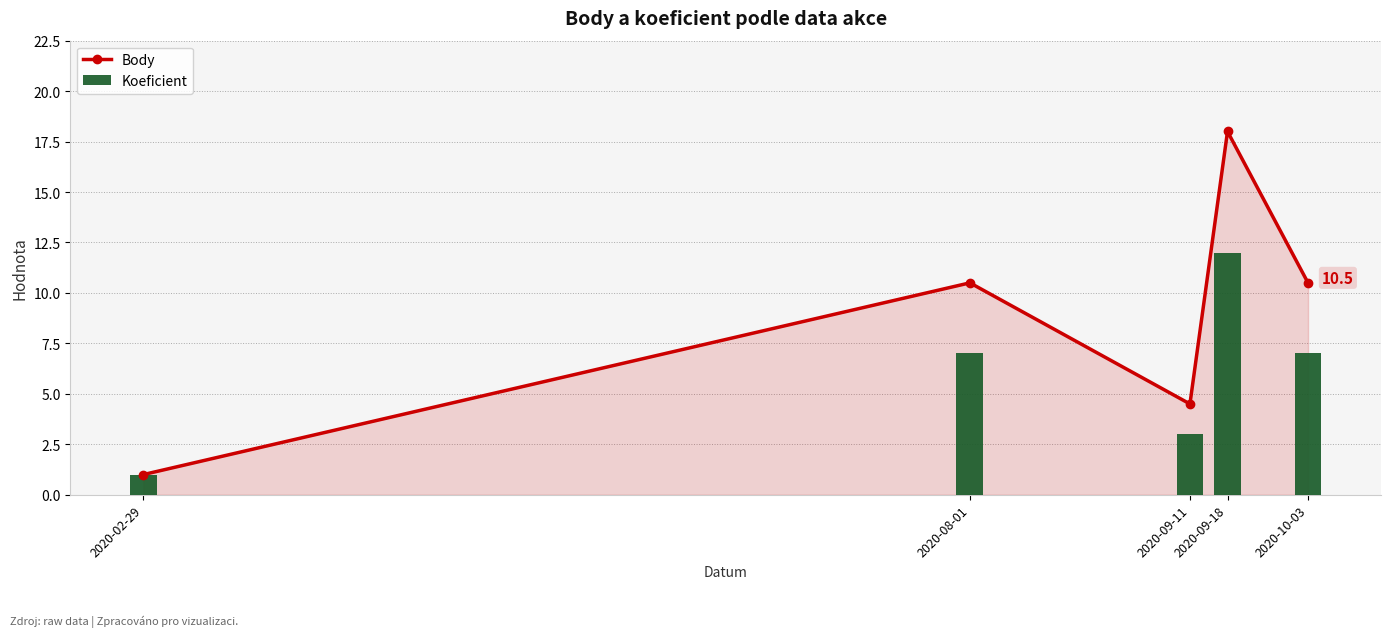

At which category is the sum across all series the highest?

2020-09-18